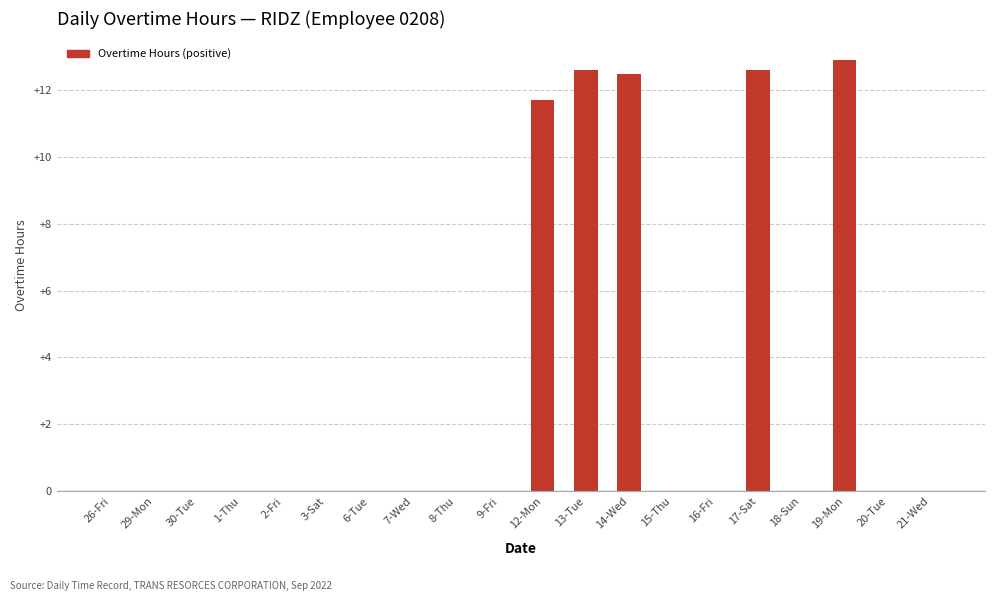

Where is the data nearest to the value 6?

12-Mon